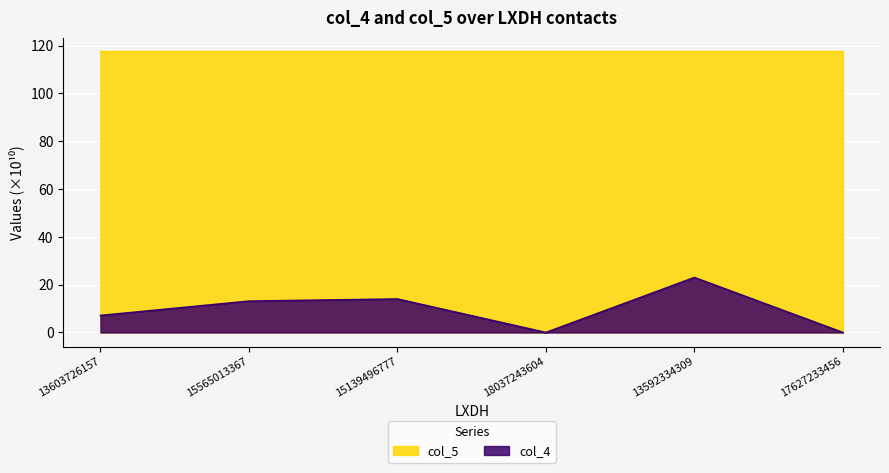

Which series changed the most between 15139496777 and 18037243604?

col_4